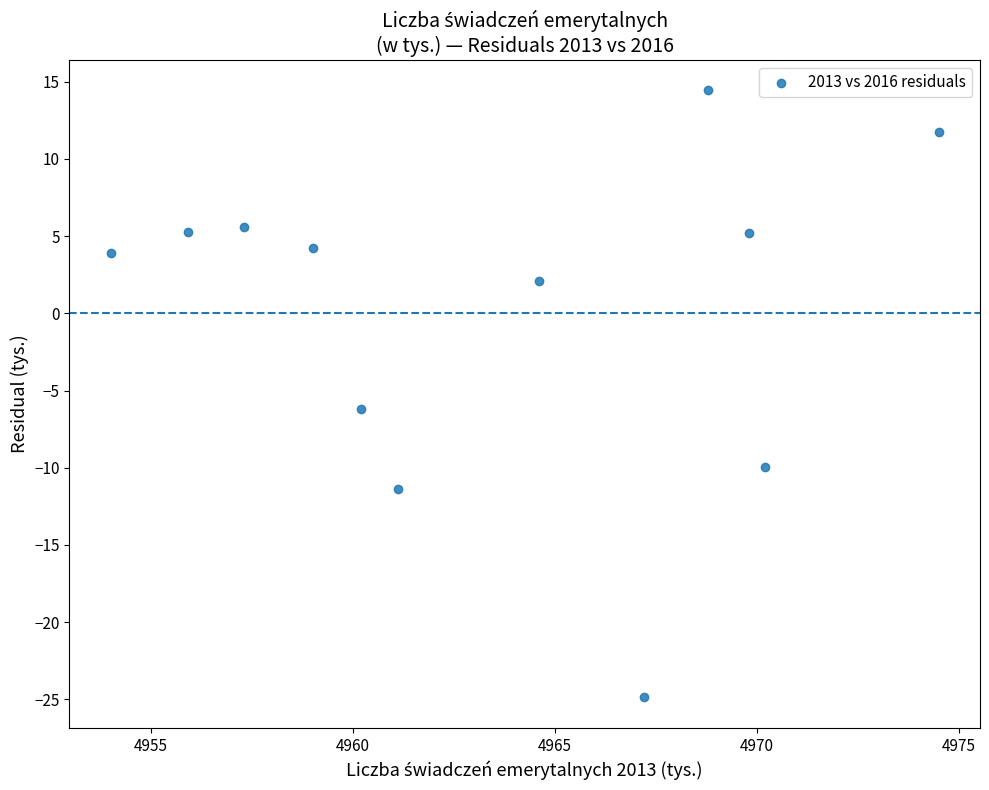

What is the range of X values (max minus min)?

20.5